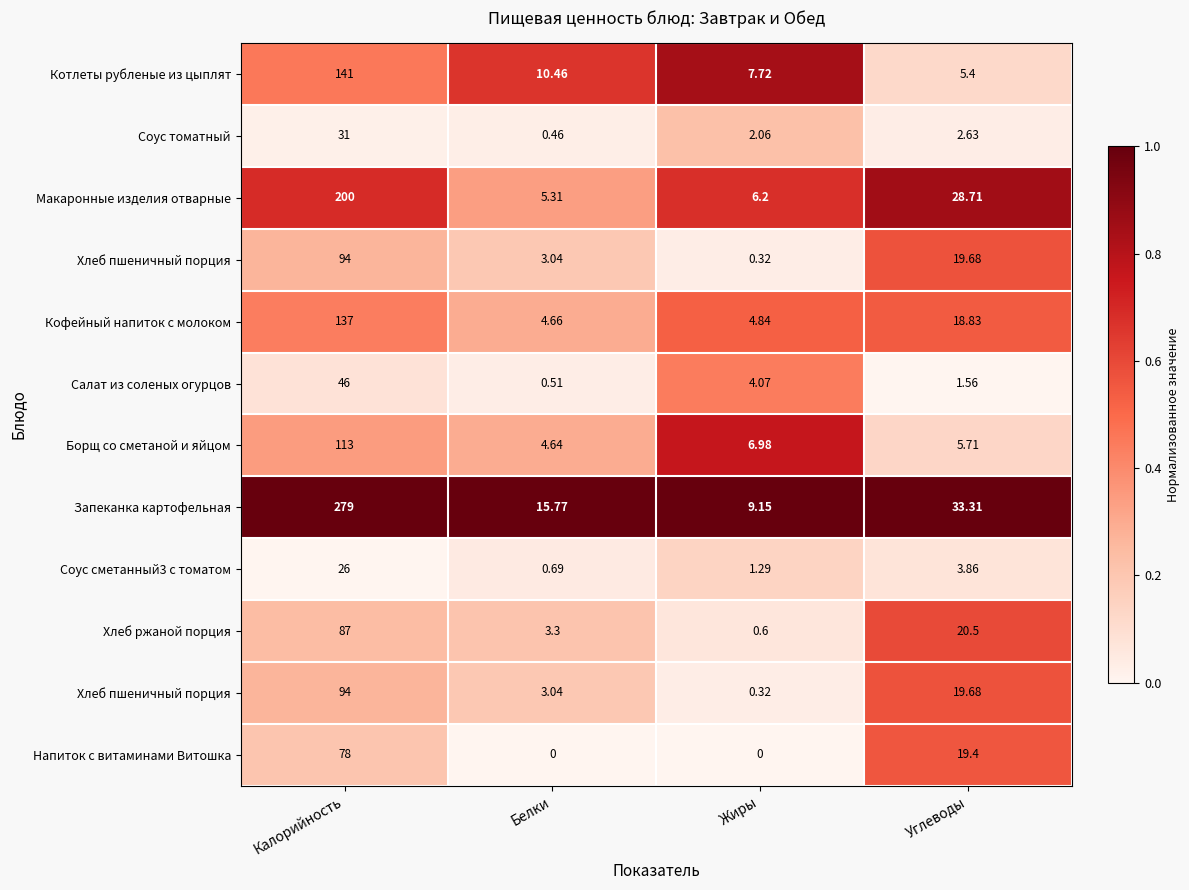

At how many categories does at least one series exceed 0?

4